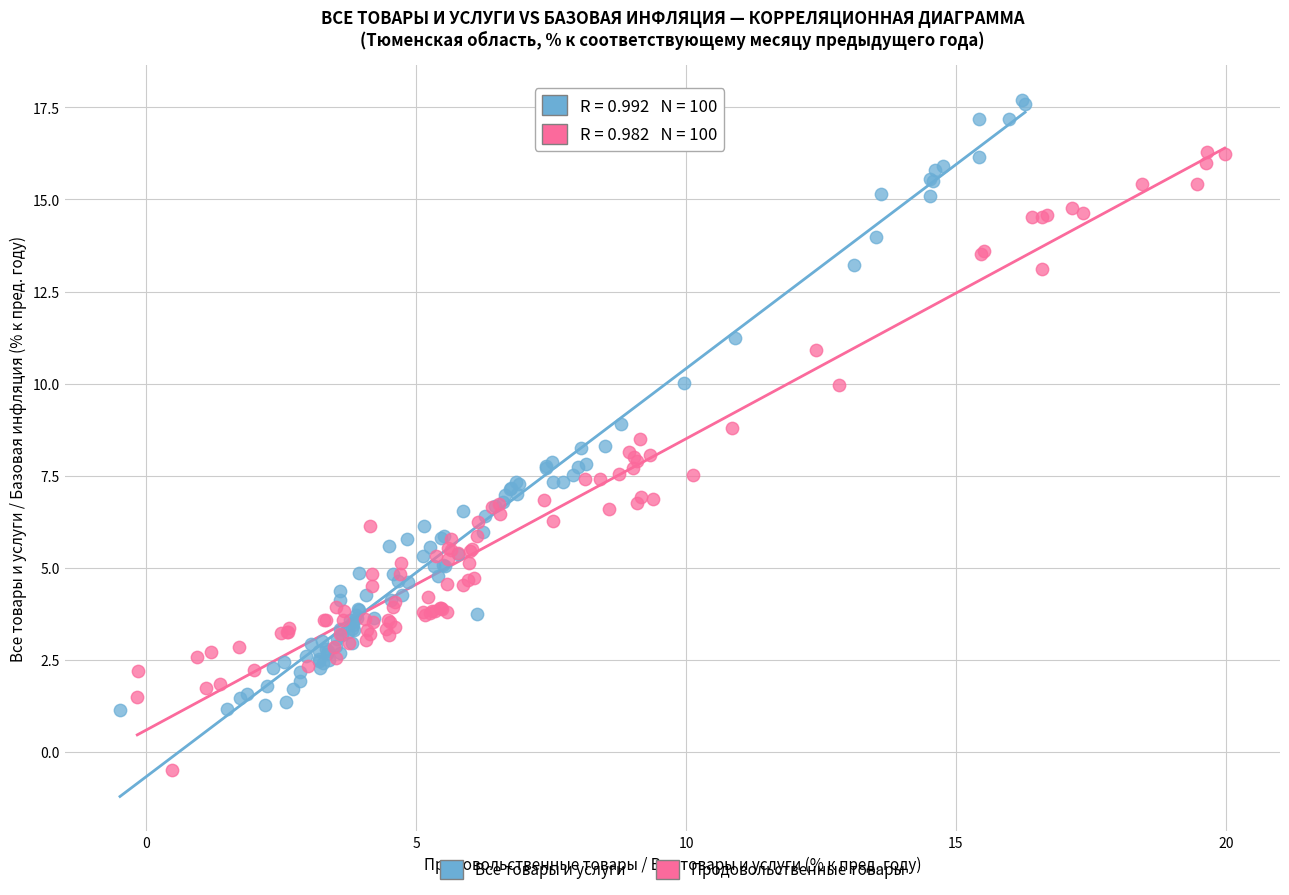

Which series reaches the minimum Y coordinate?

Продовольственные товары